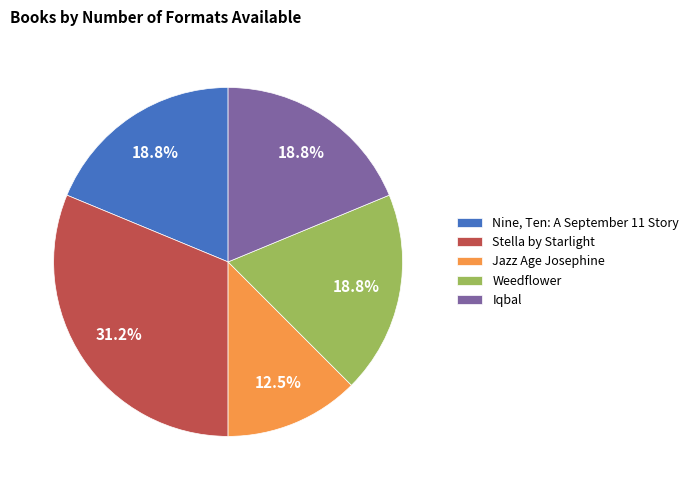

True or false: Nine, Ten: A September 11 Story accounts for 10% of the total.

False